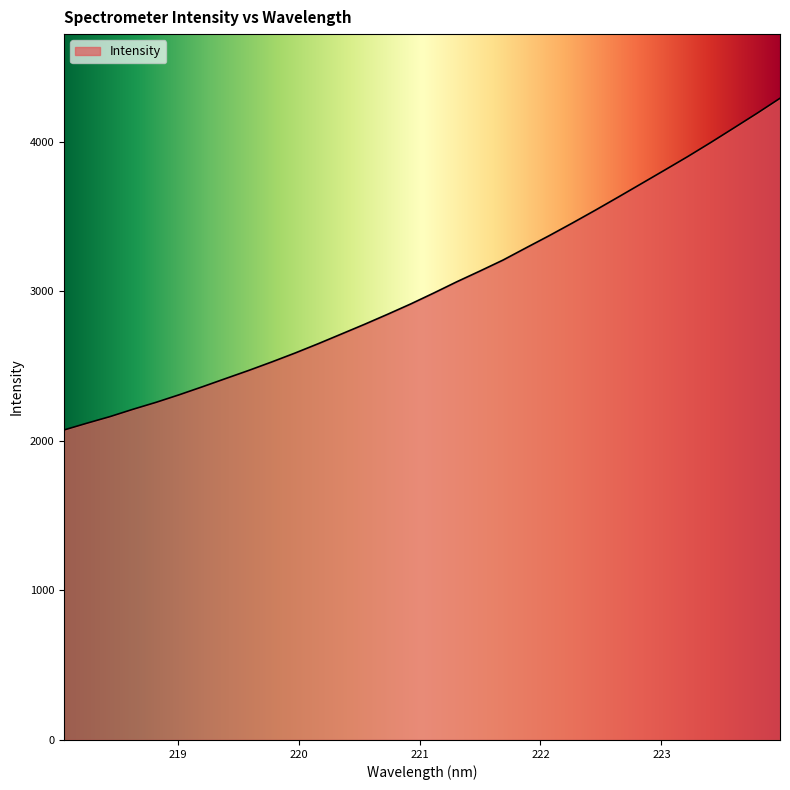

What is the smallest value displayed?

2071.8